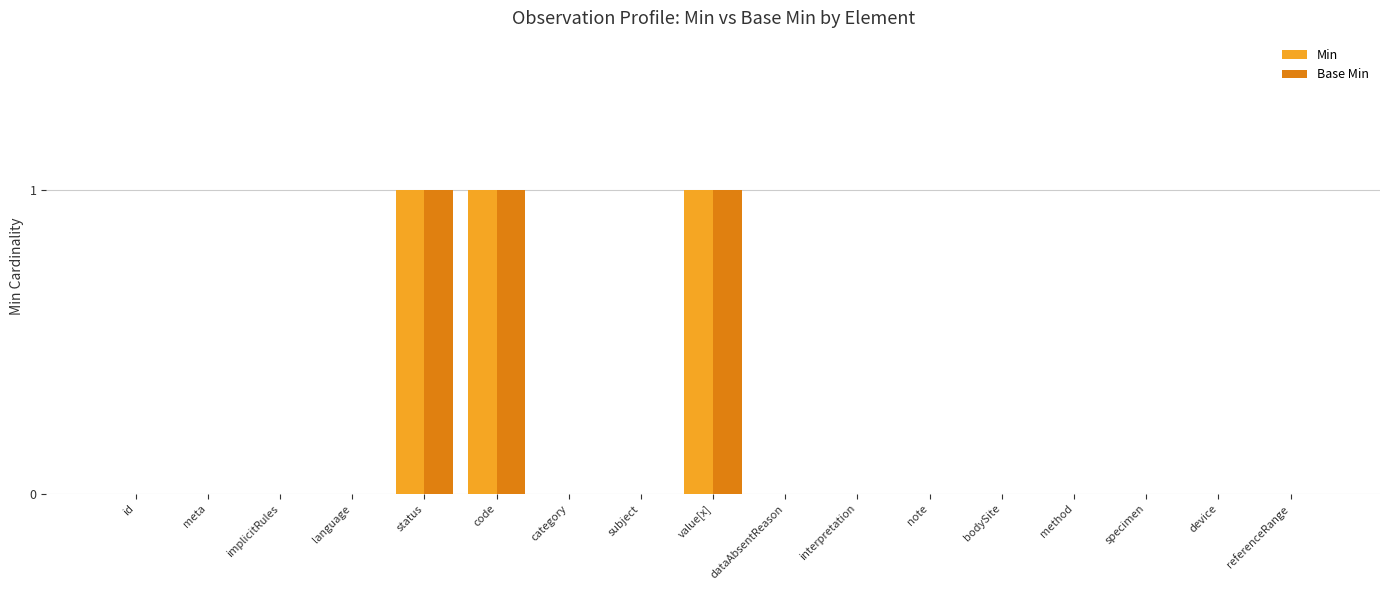

Reading right to left, what are all the values shown in this chart?

Min: 0	0	0	0	0	0	0	0	1	0	0	1	1	0	0	0	0
Base Min: 0	0	0	0	0	0	0	0	1	0	0	1	1	0	0	0	0